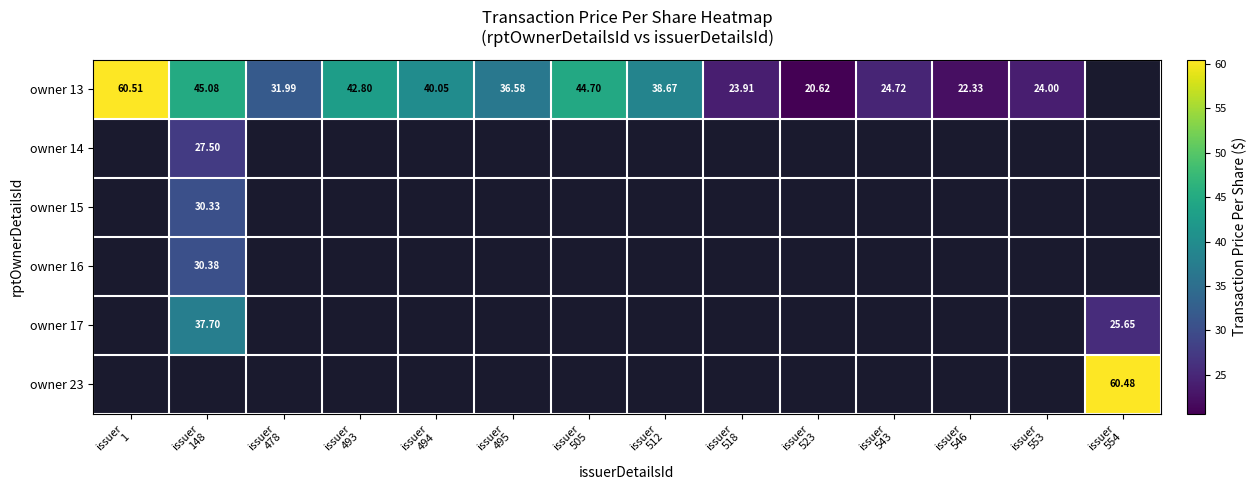

Which series has the widest spread of values?

owner 13